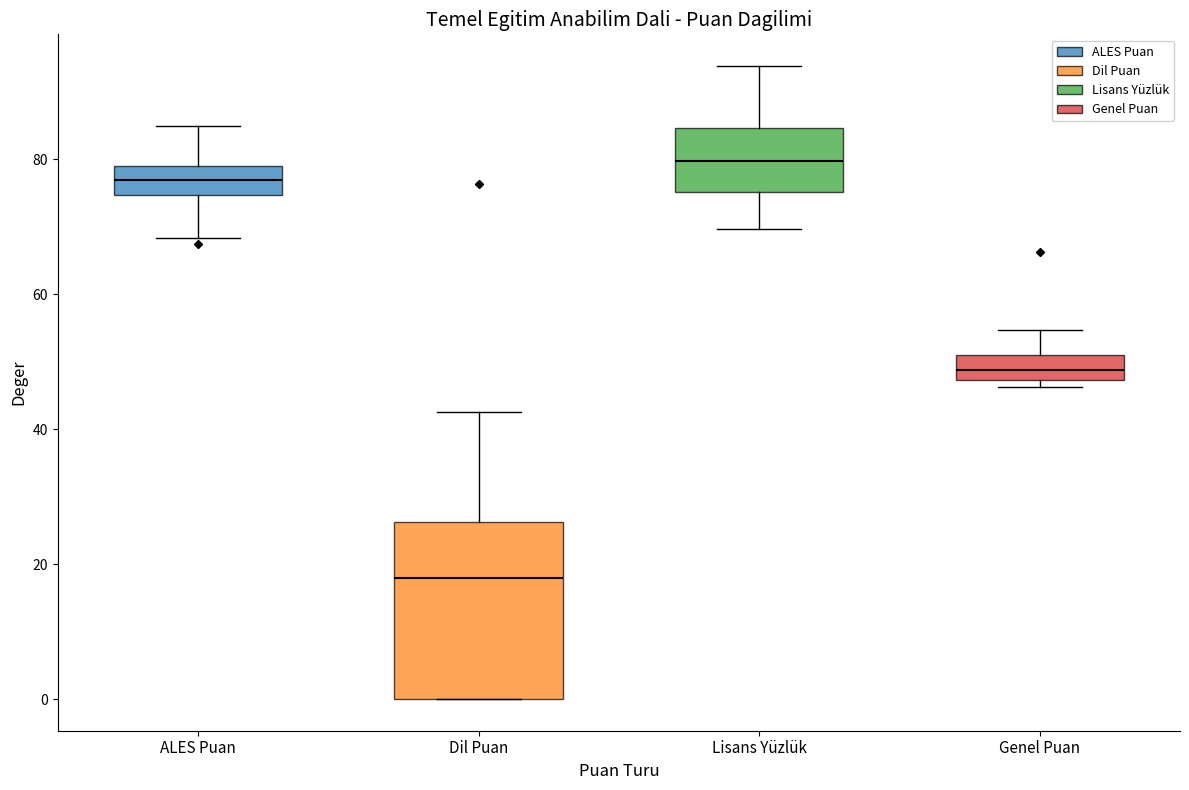

Which box is the tallest, from its lower edge to its upper edge?

Dil Puan